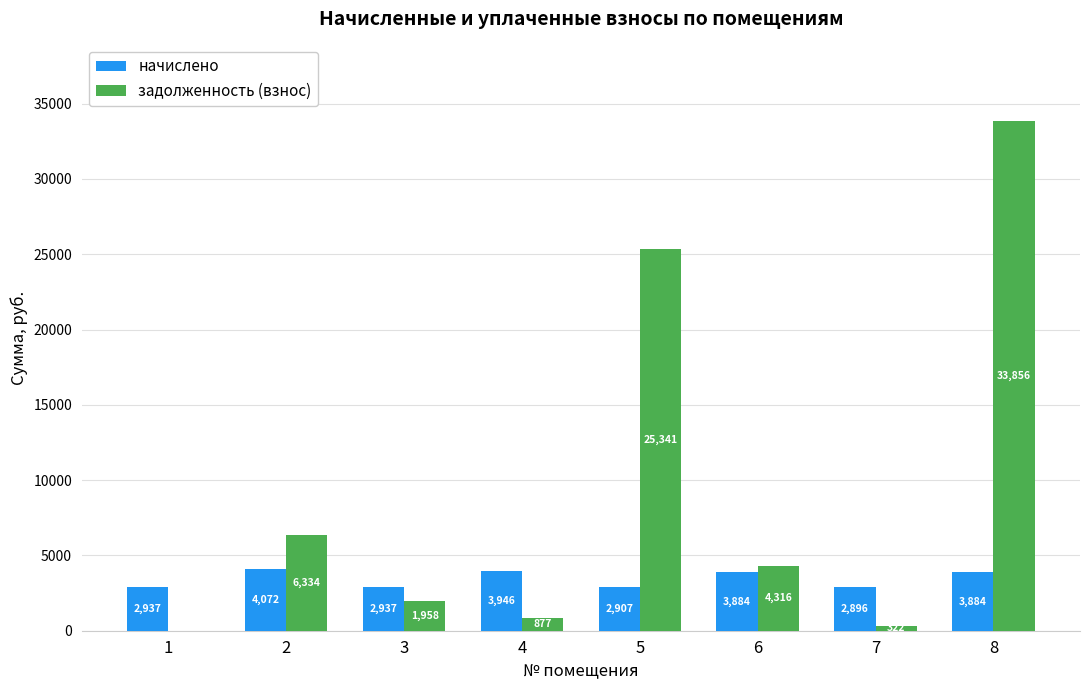

What is the highest value of the начислено series?

4071.6